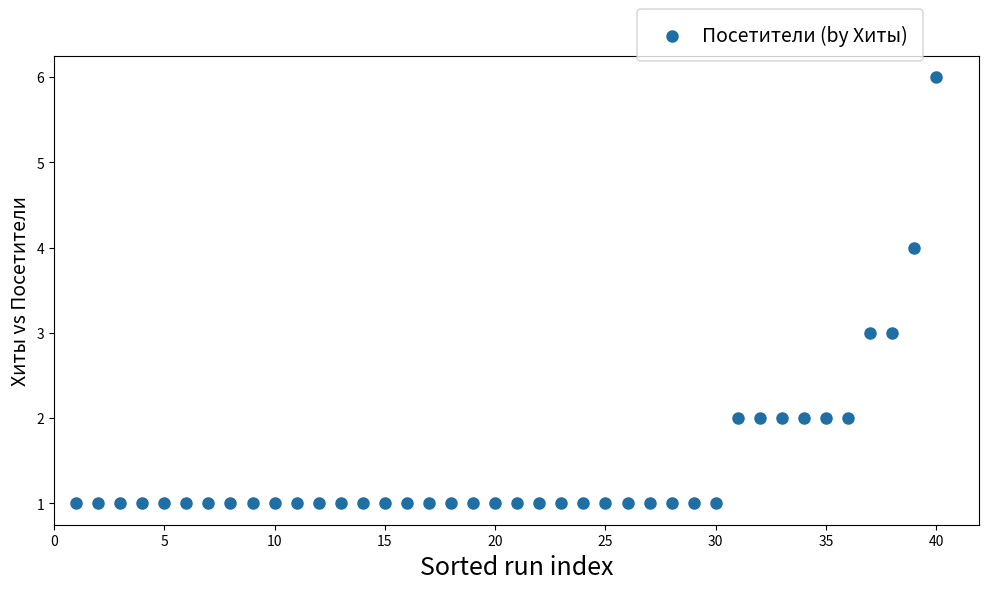

What is the range of Y values (max minus min)?

5